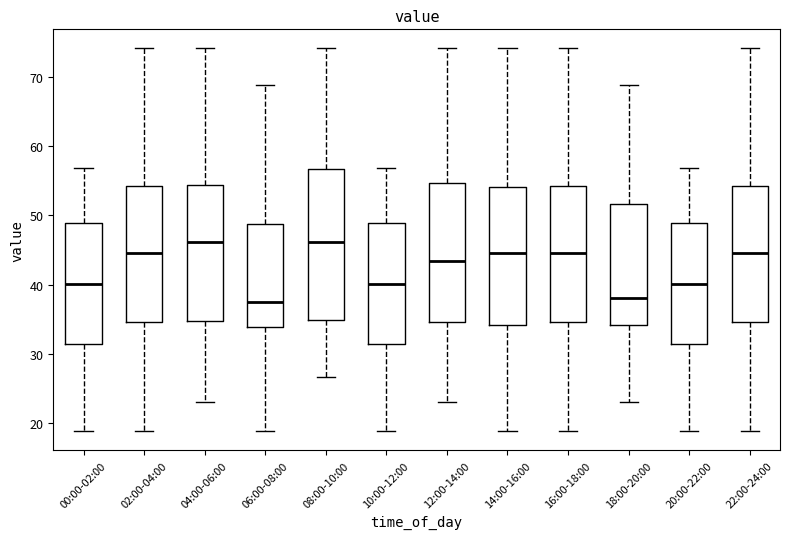

Which box is the tallest, from its lower edge to its upper edge?

08:00-10:00